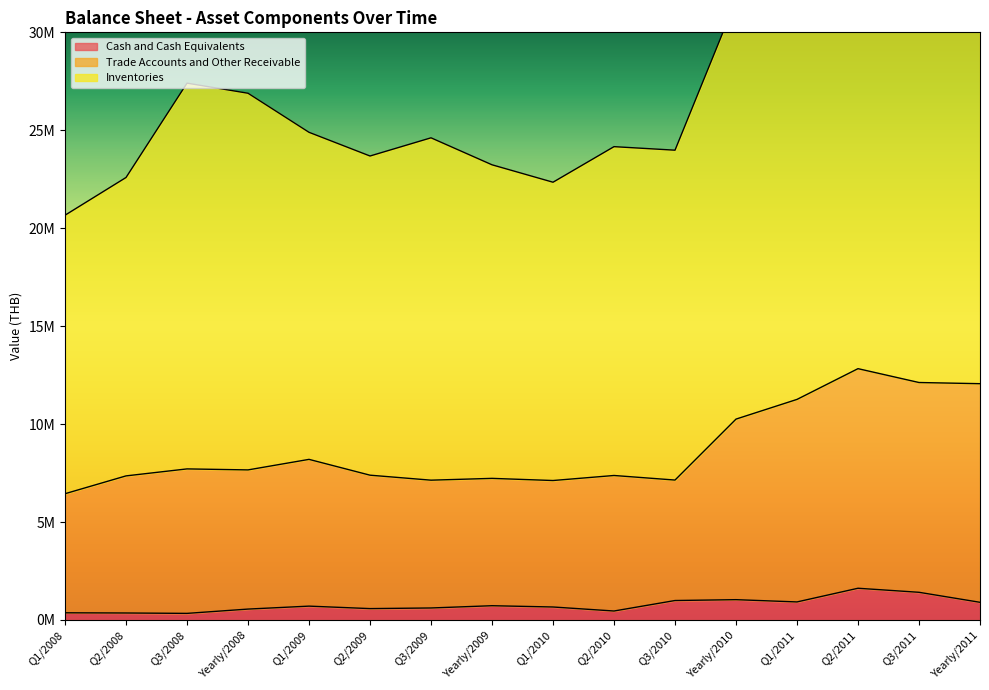

What is the total value across all series at Yearly/2011?

51161098.5